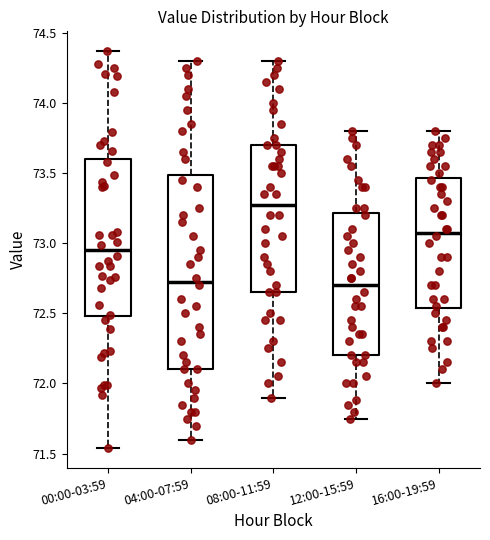

Reading left to right, transcribe this box plot: for each box, give where its median line is, the range the box spans, and where its two whiskers end, as read against the y-axis. The values are not printed on the chart, so give them approximately, as read against the axis.

00:00-03:59: median 72.95, box 72.50 to 73.60, whiskers 71.55 to 74.35
04:00-07:59: median 72.75, box 72.10 to 73.50, whiskers 71.60 to 74.30
08:00-11:59: median 73.30, box 72.65 to 73.70, whiskers 71.90 to 74.30
12:00-15:59: median 72.70, box 72.20 to 73.20, whiskers 71.75 to 73.80
16:00-19:59: median 73.10, box 72.55 to 73.45, whiskers 72.00 to 73.80